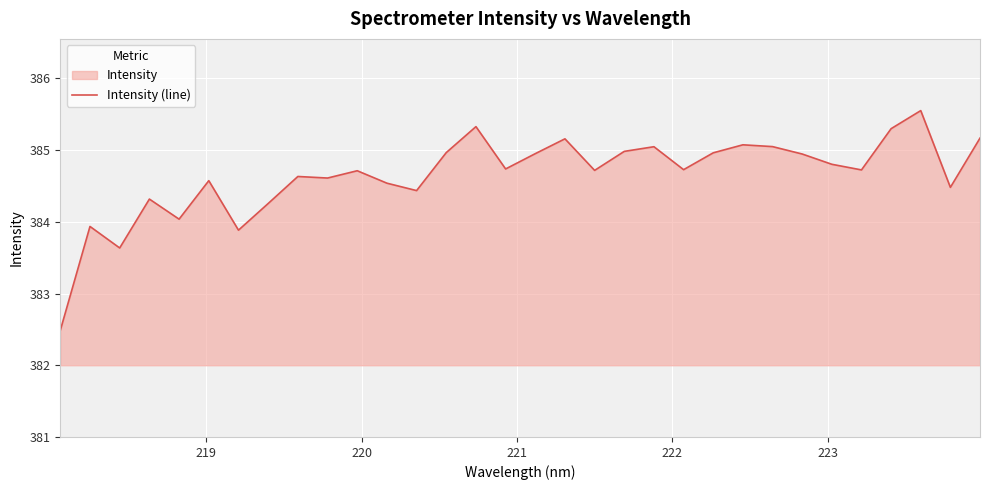

What is the smallest value displayed?

382.5